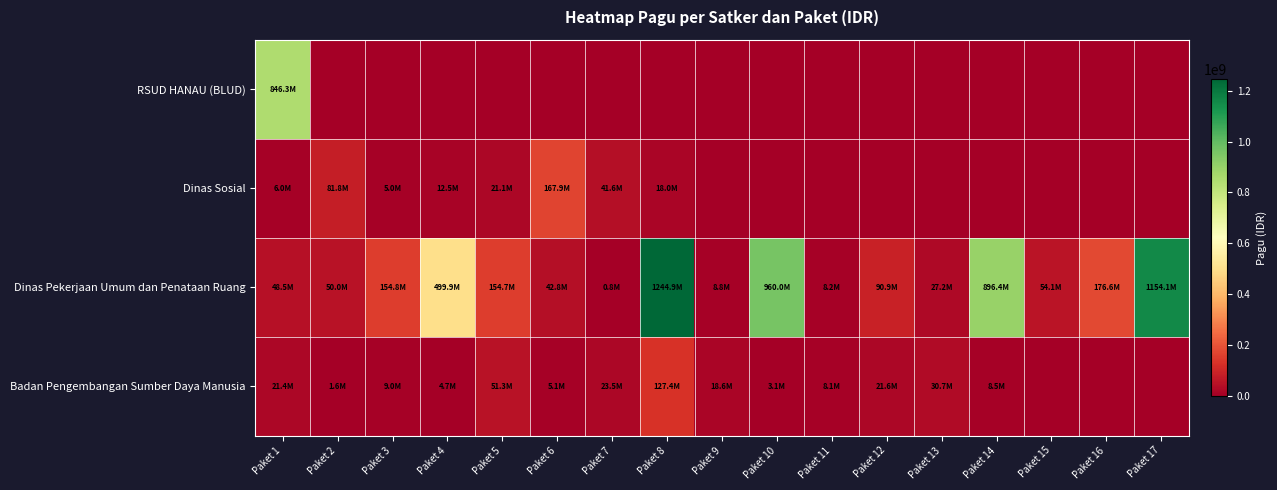

What is the total value across all series at Paket 10?

963040800